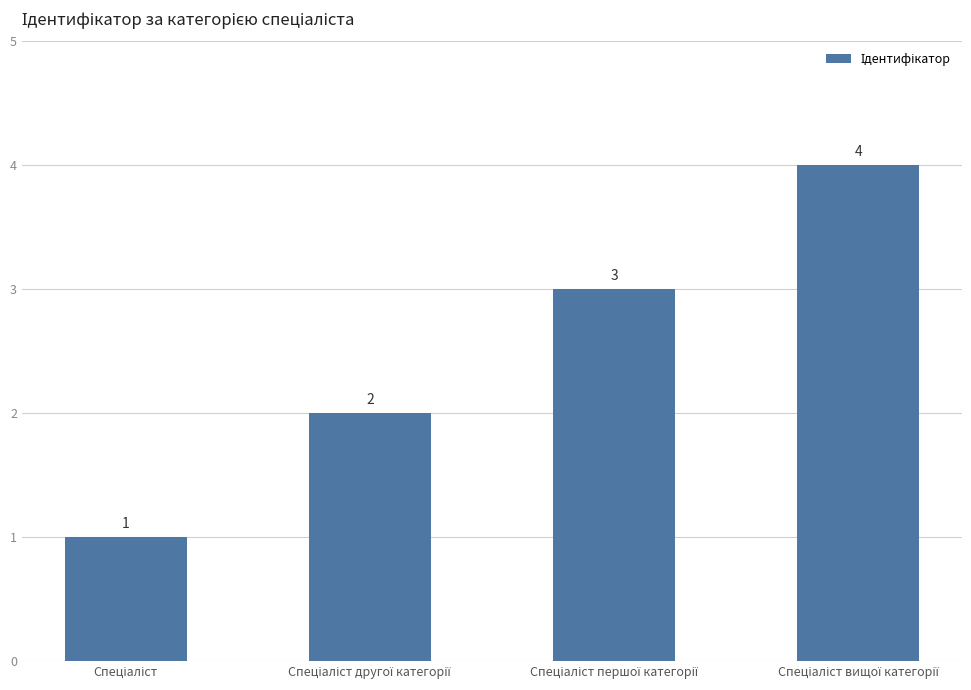

What is the value of the 2nd bar from the left?

2